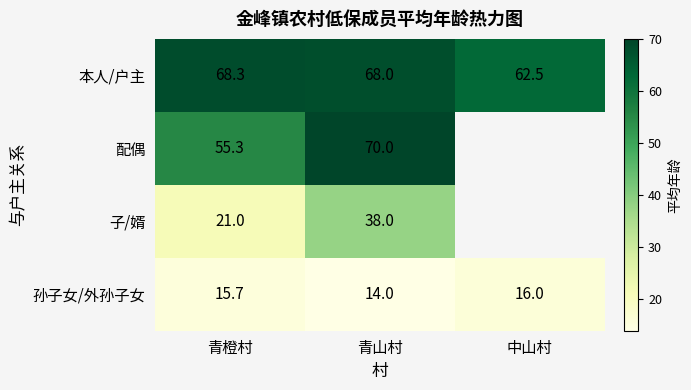

The value of 配偶 at 青山村 is 70.0. True or false?

True